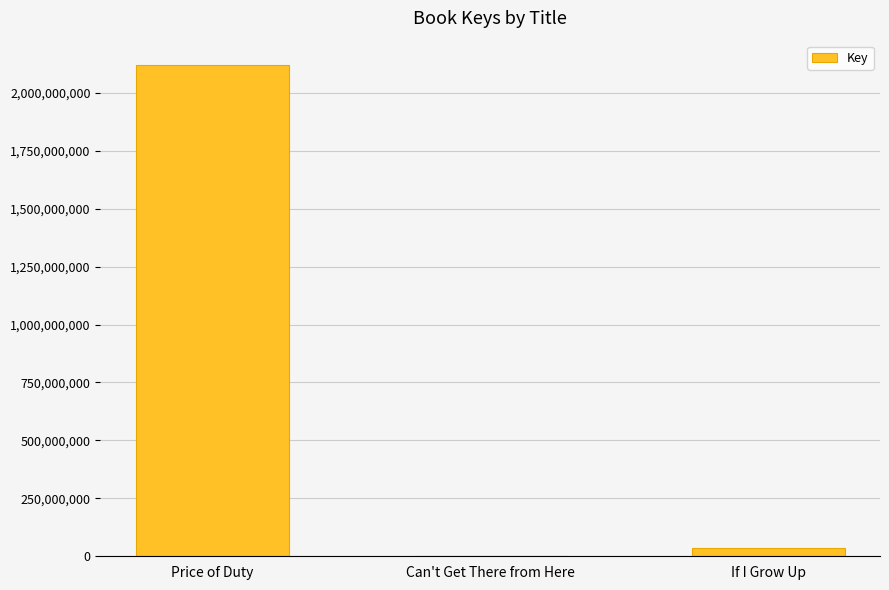

At which label does the data first exceed 37293750?

Price of Duty